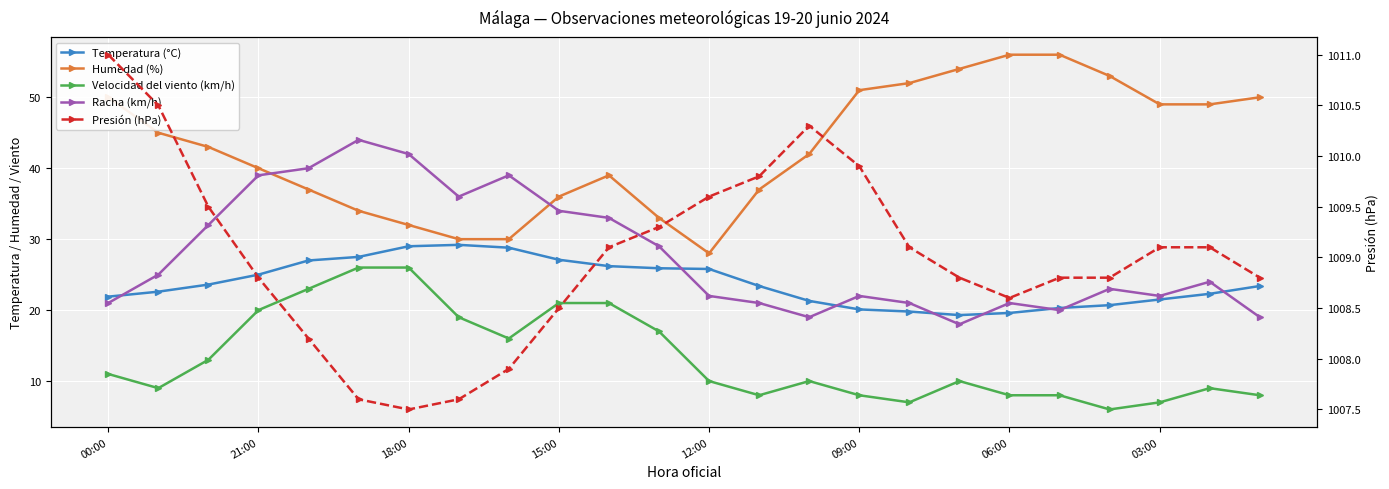

How many values in the Velocidad del viento (km/h) series exceed 10?

11